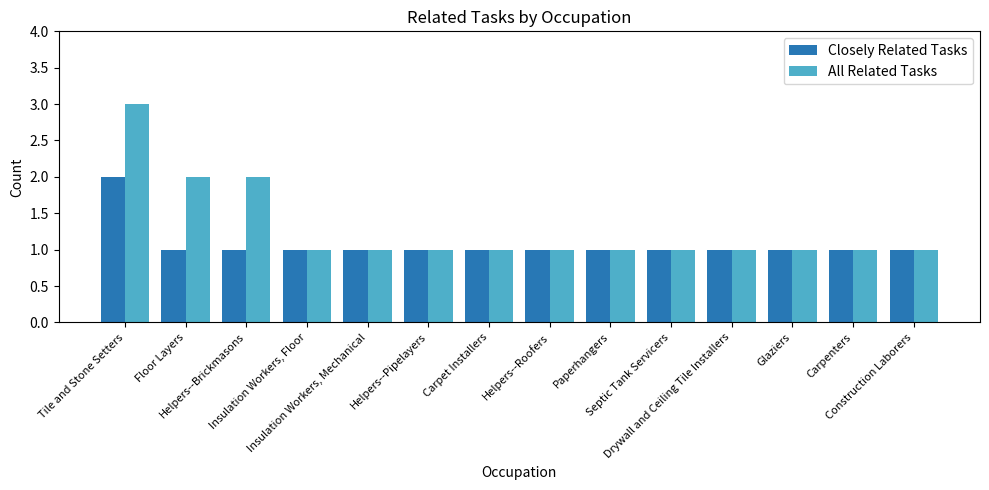

Which category has the highest value in the Closely Related Tasks series?

Tile and Stone Setters